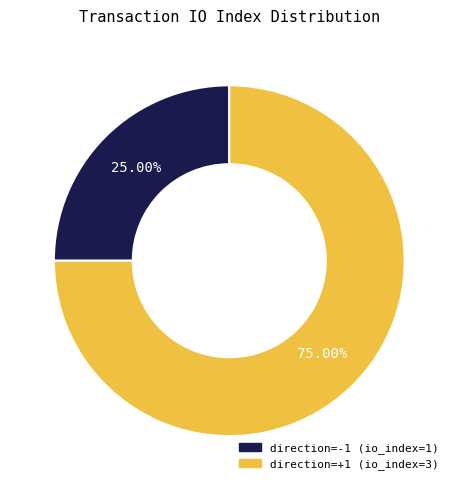

Rank the categories by value from lowest to highest.

direction=-1 (io_index=1), direction=+1 (io_index=3)